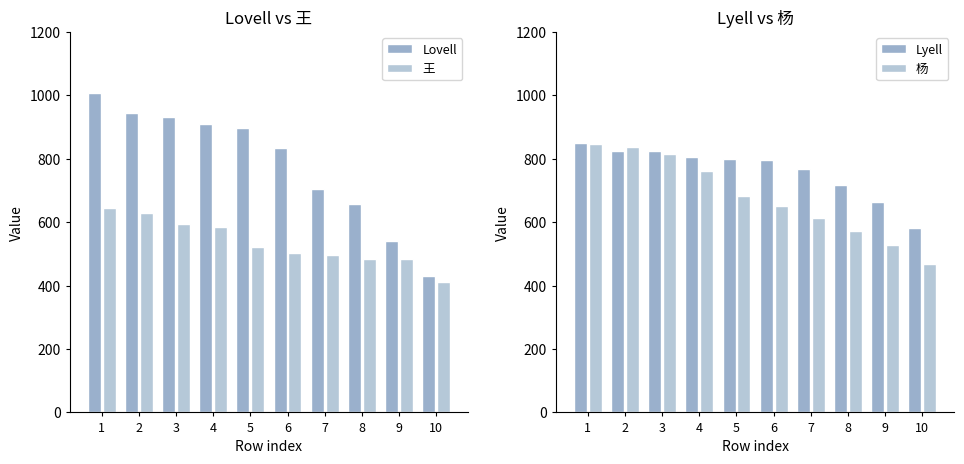

Count the number of categories in the chart.

10